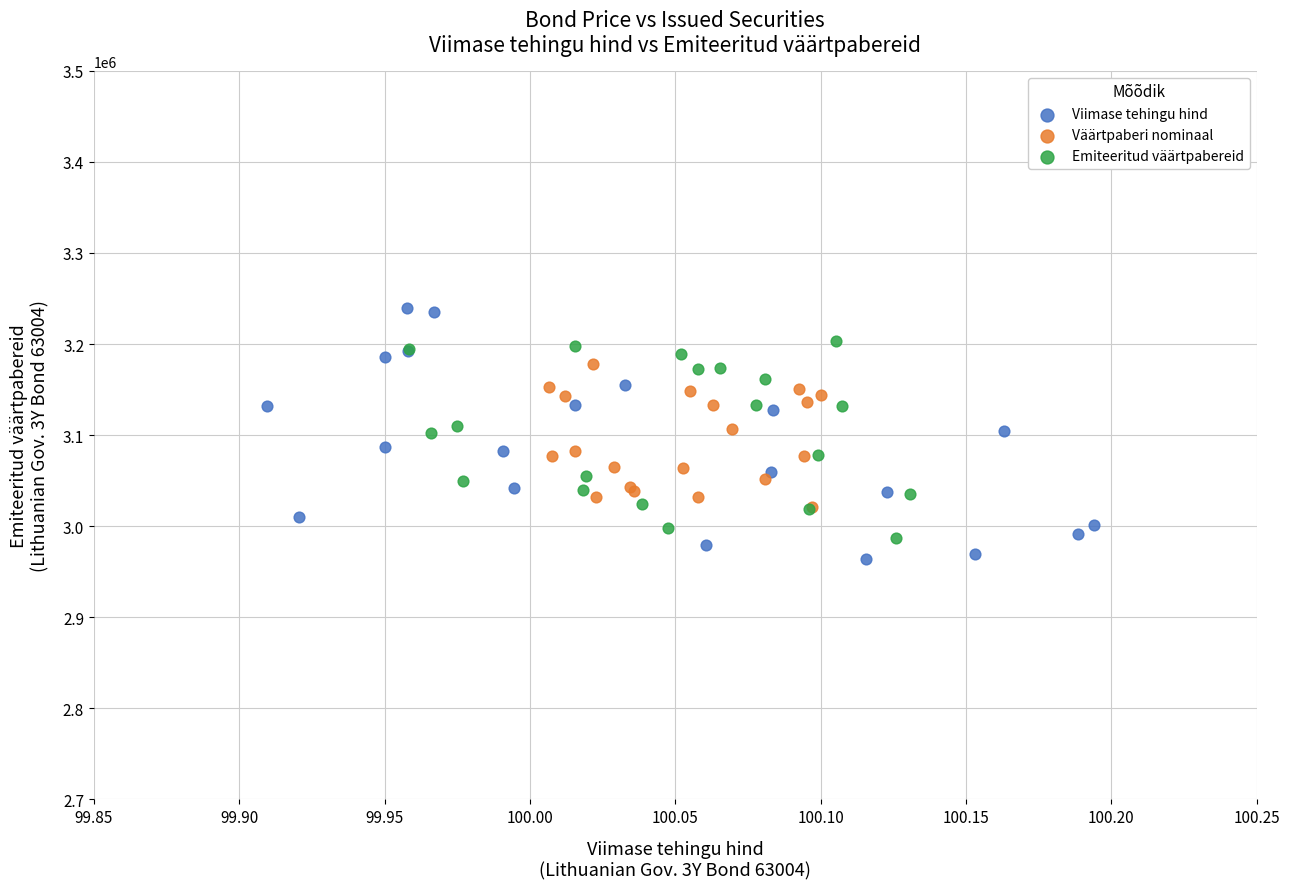

Which series has the largest Y range (max minus min)?

Viimase tehingu hind